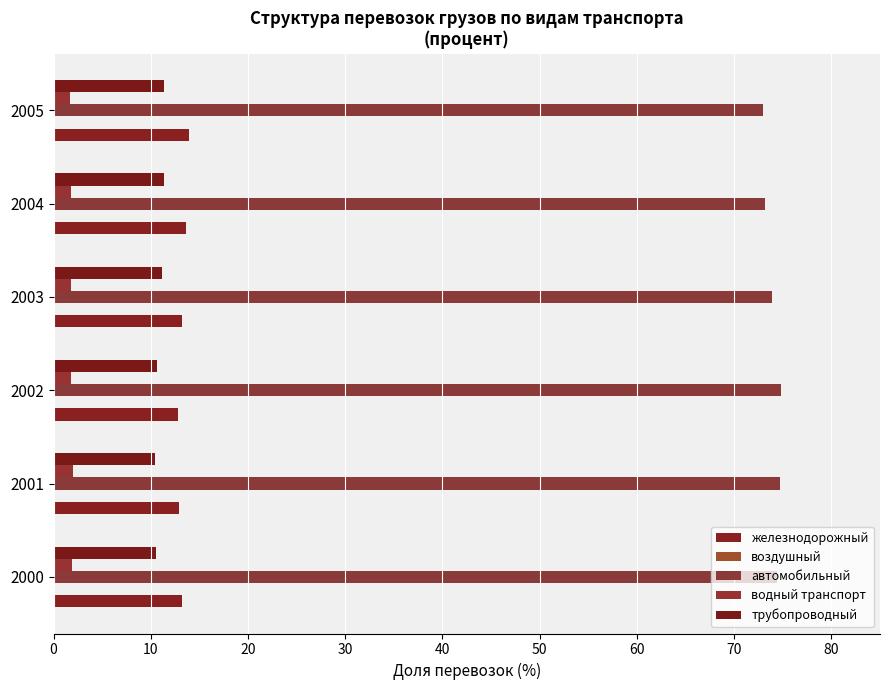

Which series has the largest total across all categories?

автомобильный